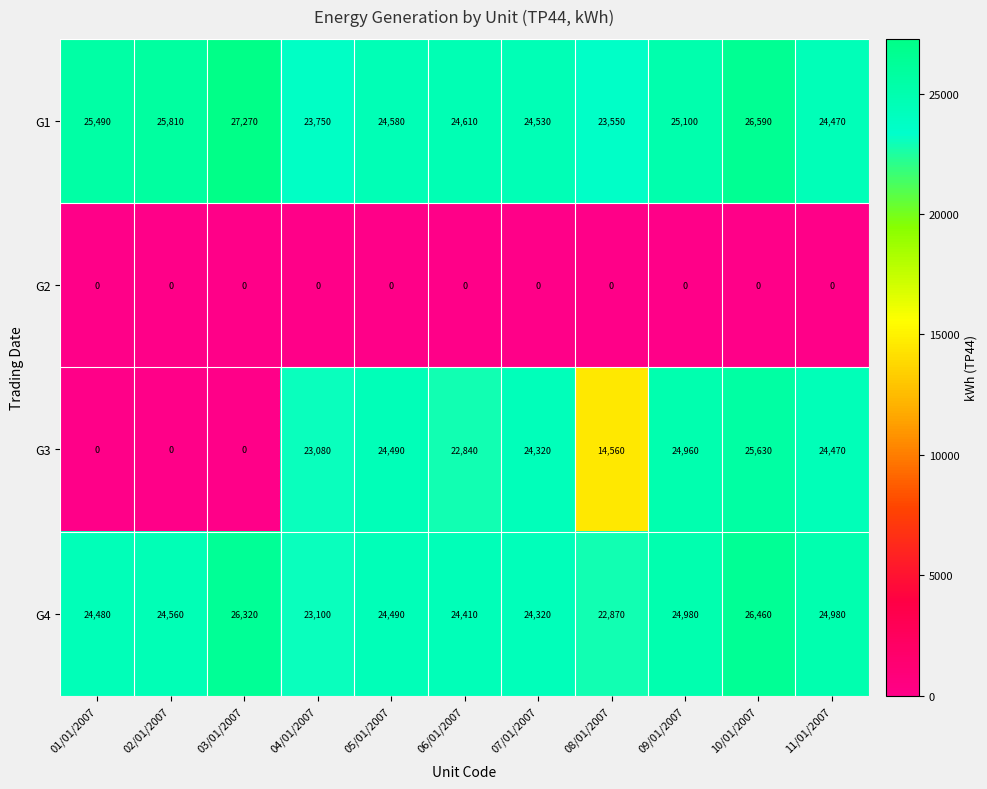

Rank the series by their maximum value, from lowest to highest.

G2, G3, G4, G1